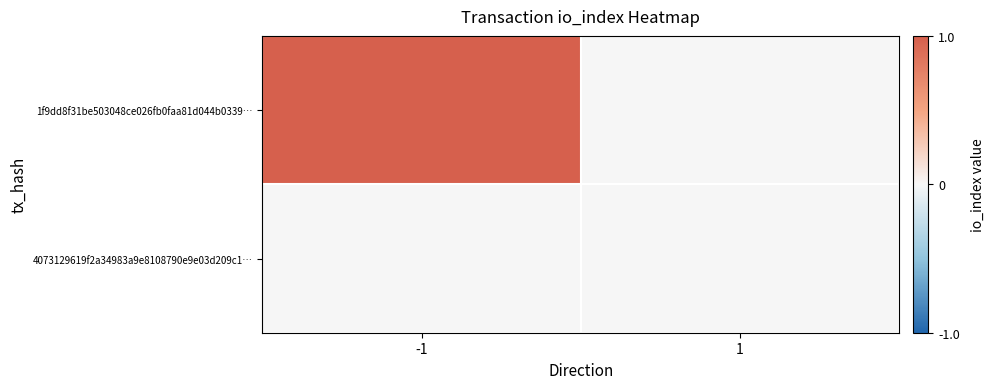

Reading left to right, transcribe all the data shown in this chart.

1f9dd8f31be503048ce026fb0faa81d044b0339…: -1=1	1=0
4073129619f2a34983a9e8108790e9e03d209c1…: -1=0	1=0